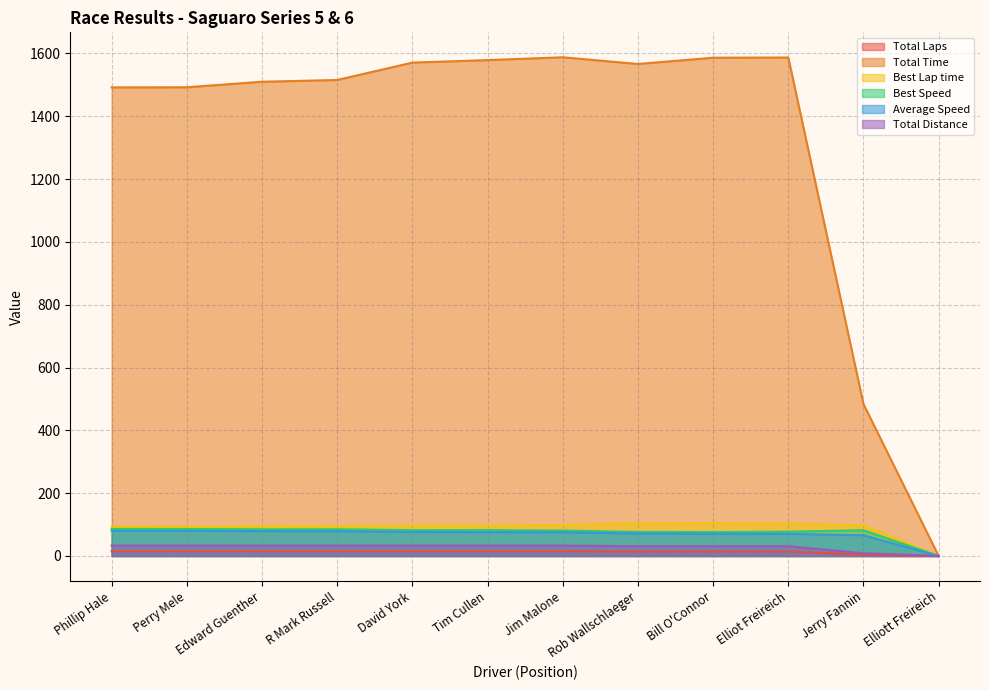

How many data points in Total Distance are less than 33?

5